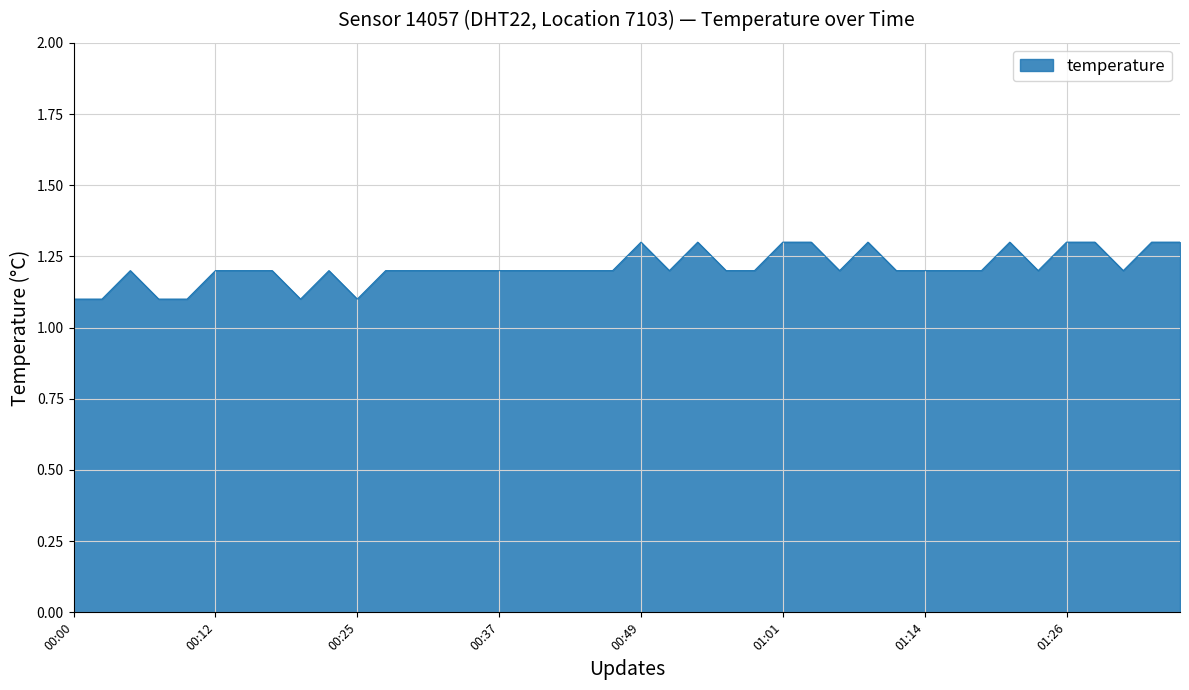

How many lines are shown in the chart?

1